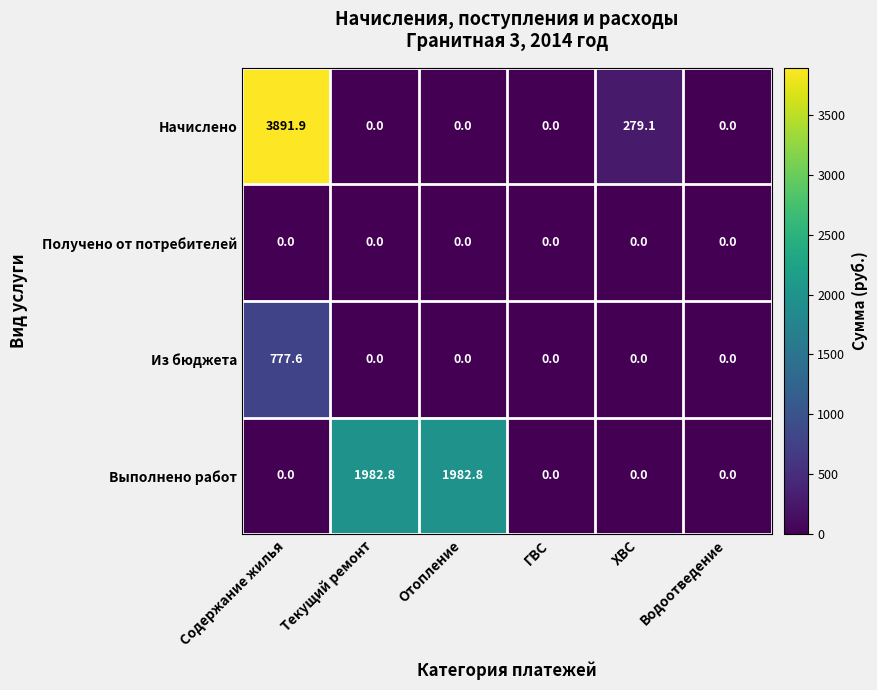

True or false: Получено от потребителей has a value of 0.0 at Отопление.

True